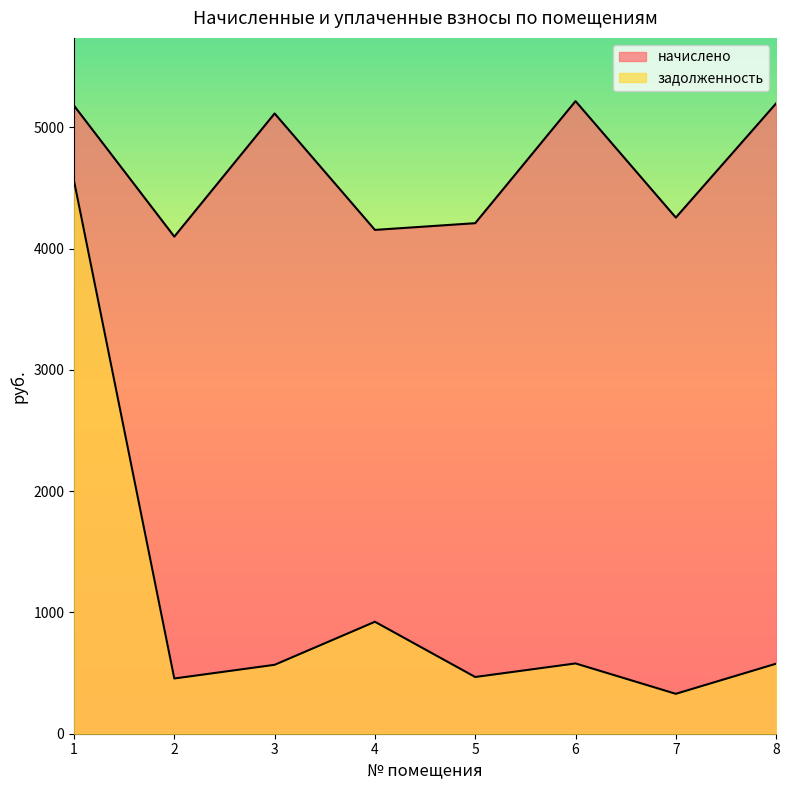

Which has a higher value, 1 or 4?

1